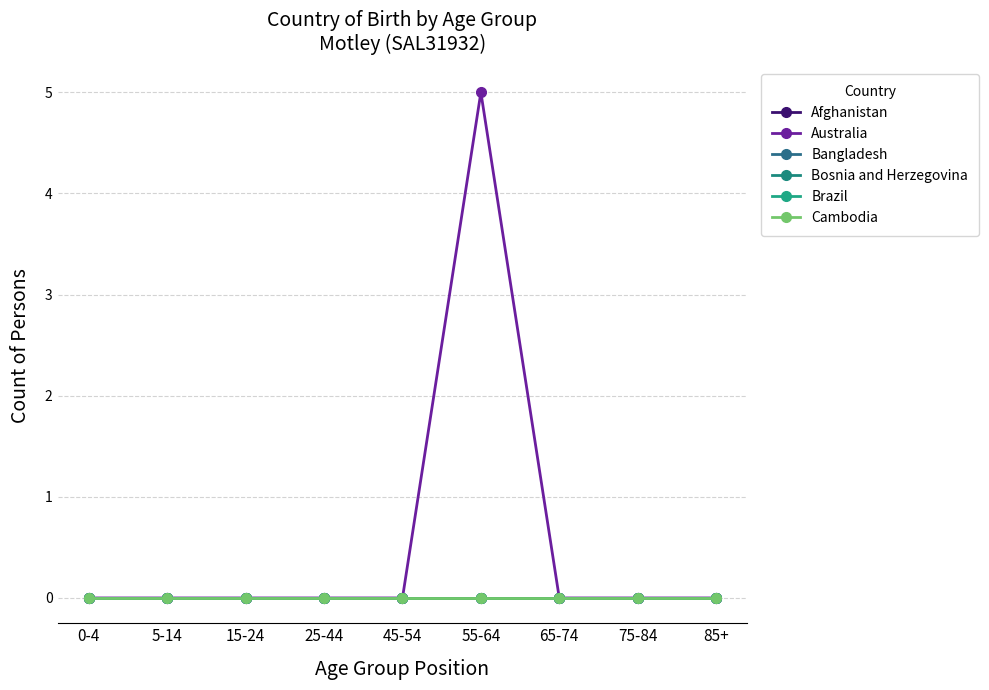

True or false: Cambodia and Australia intersect in this chart.

False